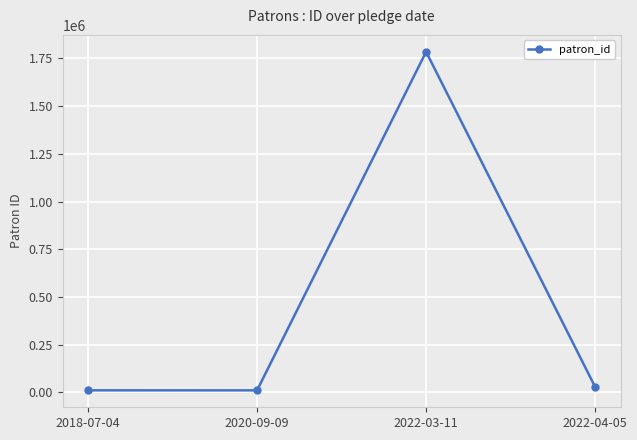

What is the label of the 1st point from the right?

2022-04-05